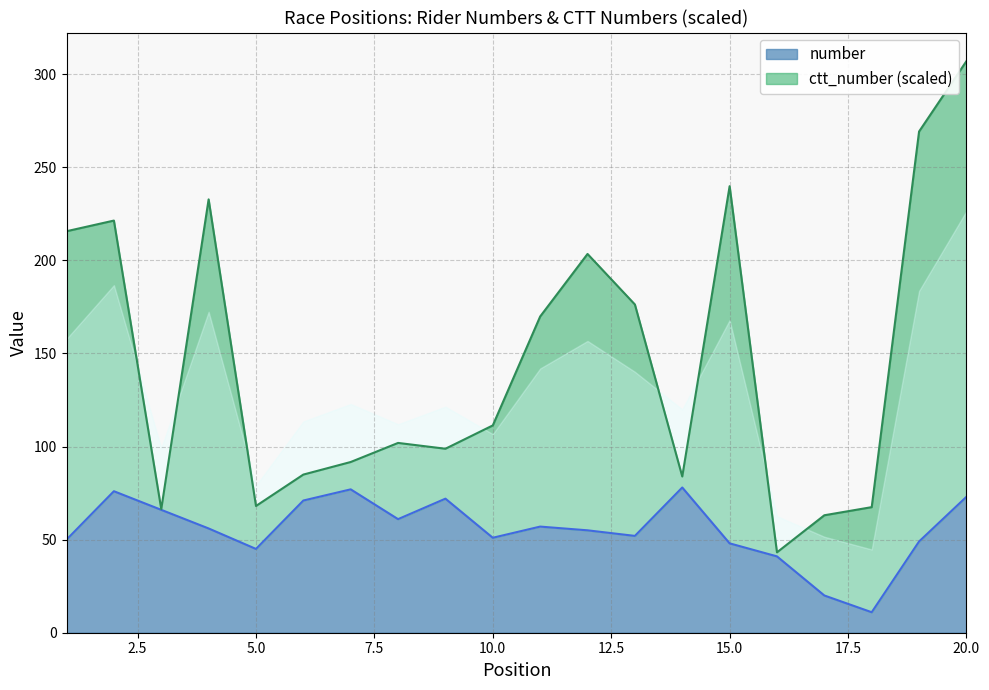

What is the ratio of the value at 8 to the value at 6?

0.9